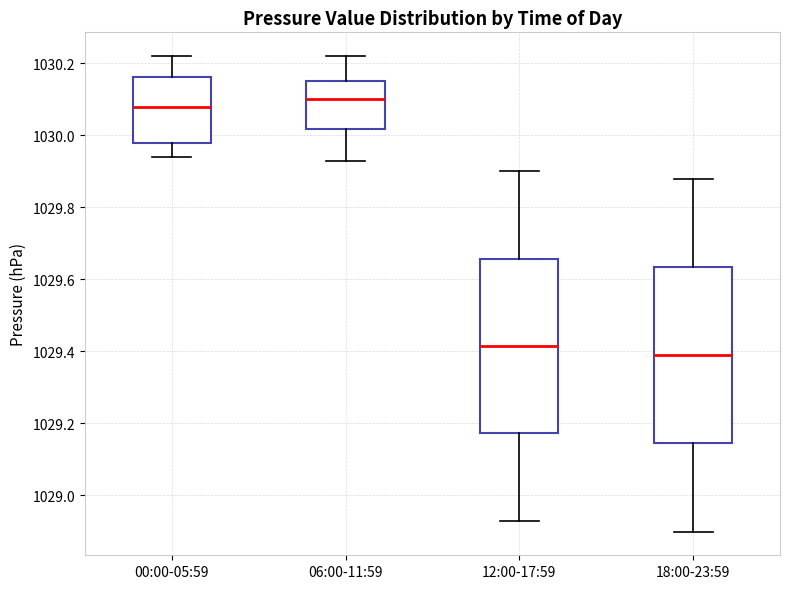

Where does the median line of the box for 00:00-05:59 sit on the y-axis? The values are not printed on the chart, so give them approximately, as read against the axis.

1030.08